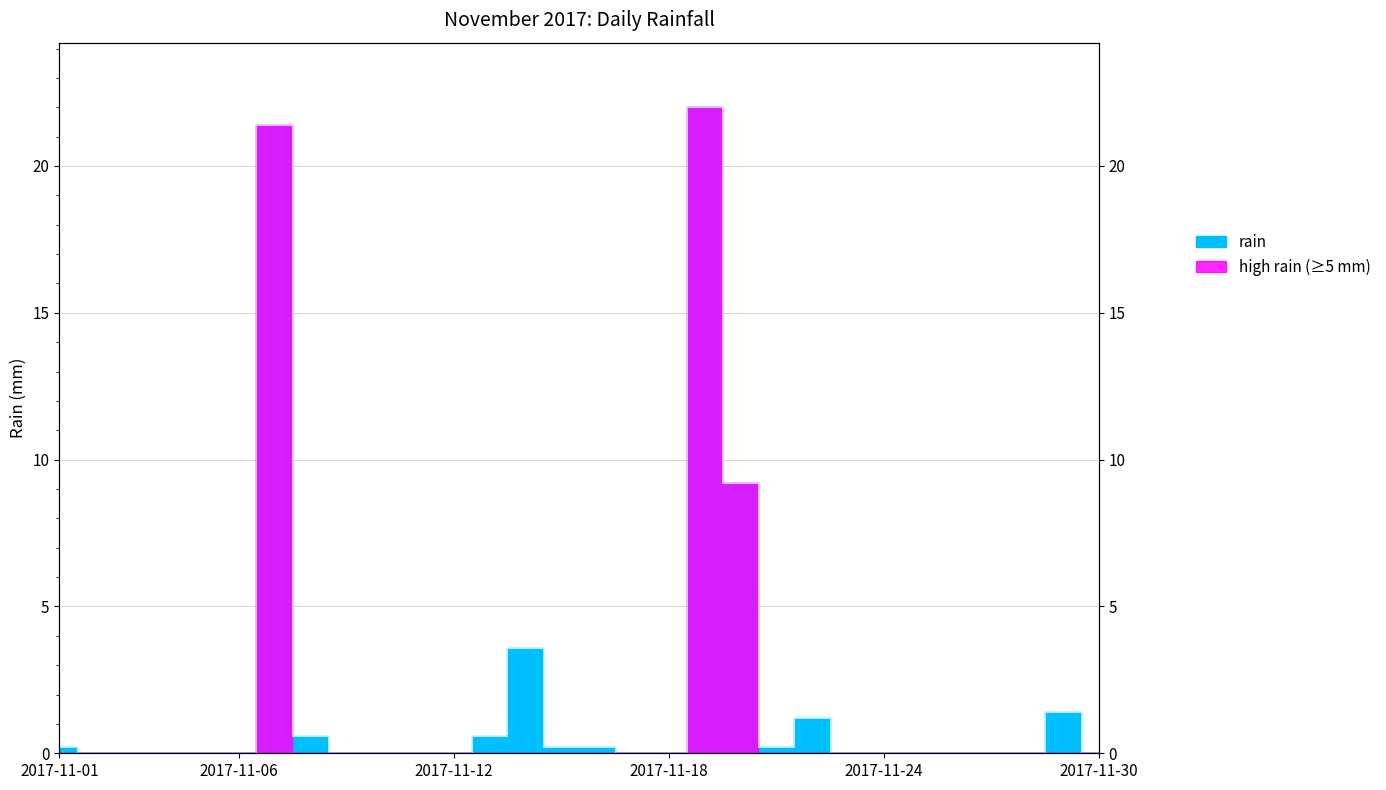

What is the sum of all values?

60.8